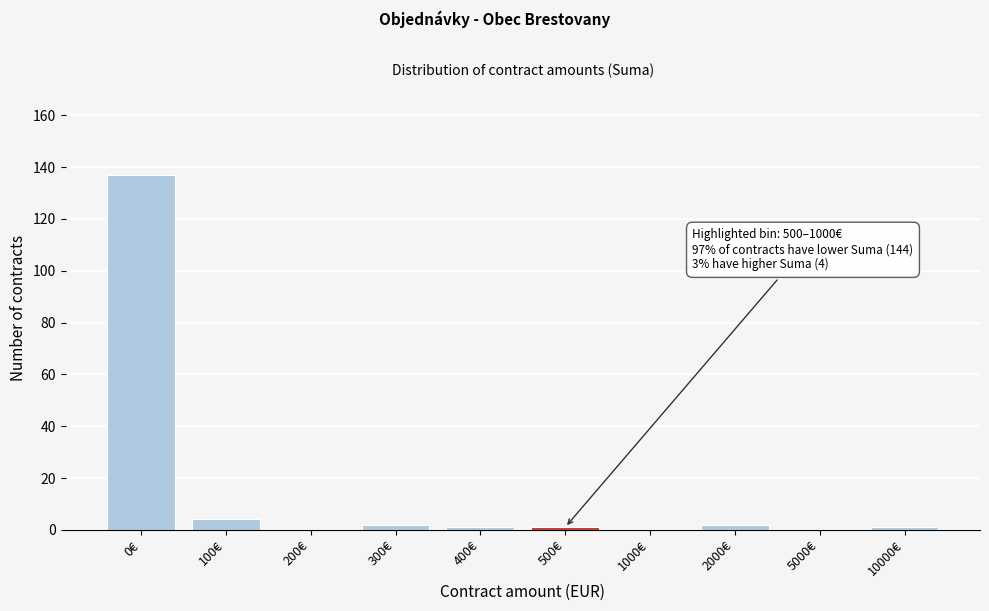

Reading left to right, what are all the values shown in this chart?

0€=137	100€=4	200€=0	300€=2	400€=1	500€=1	1000€=0	2000€=2	5000€=0	10000€=1